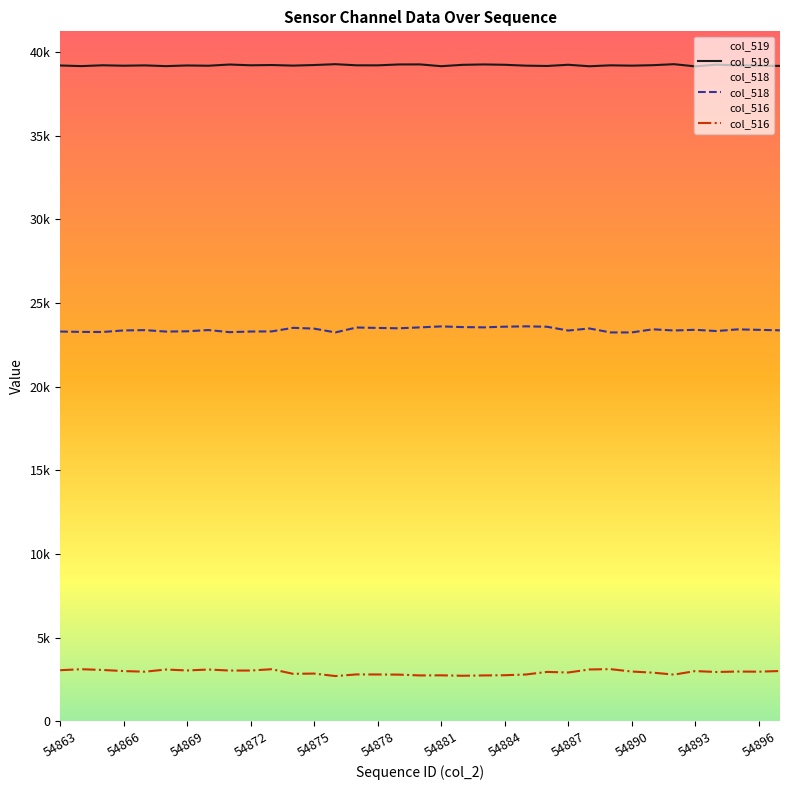

What is the difference between the maximum and minimum values in the col_516 series?

413